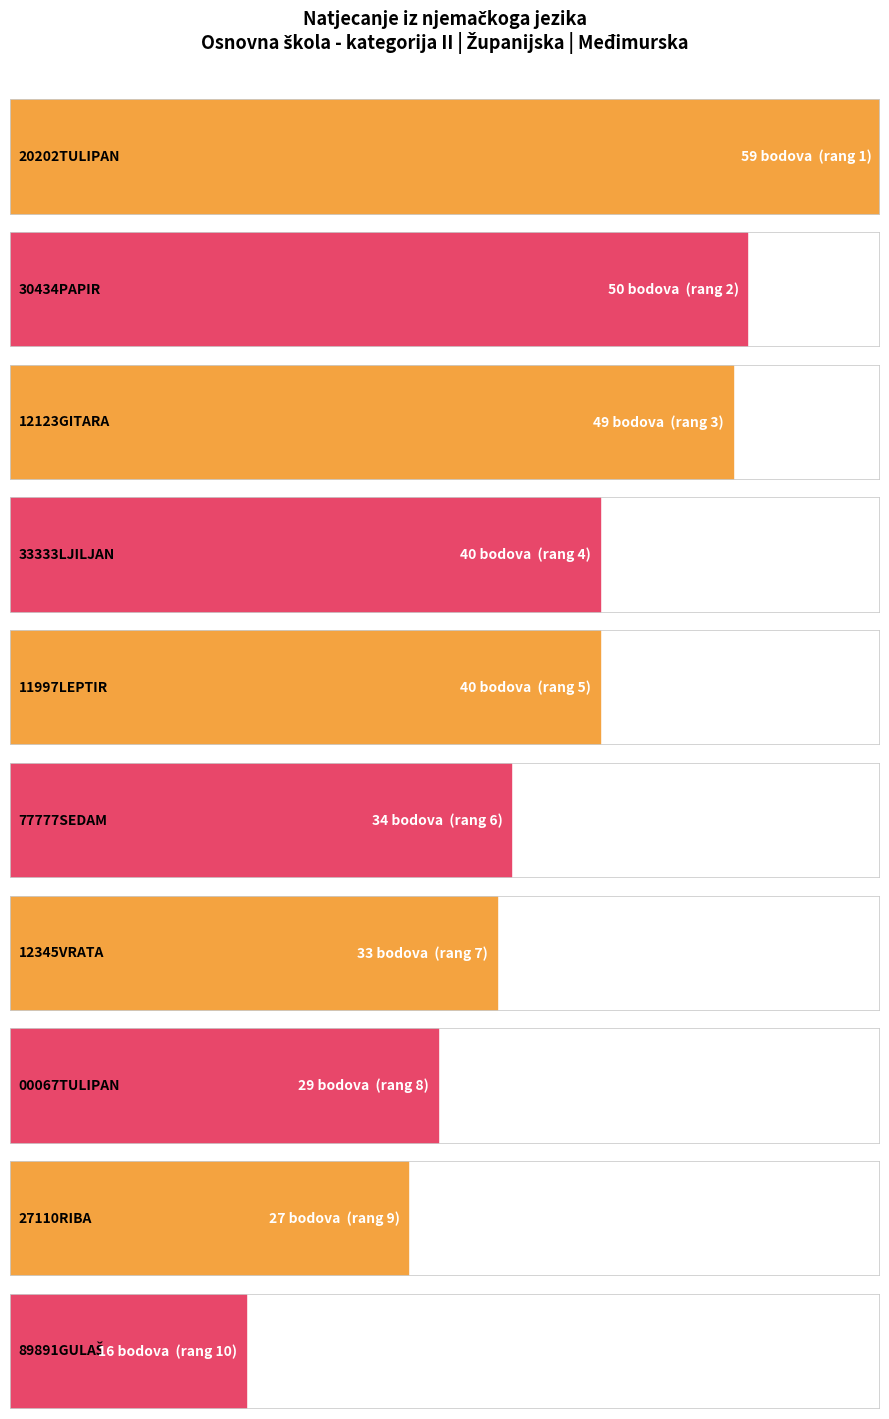

What is the value of the 6th bar from the left?

34